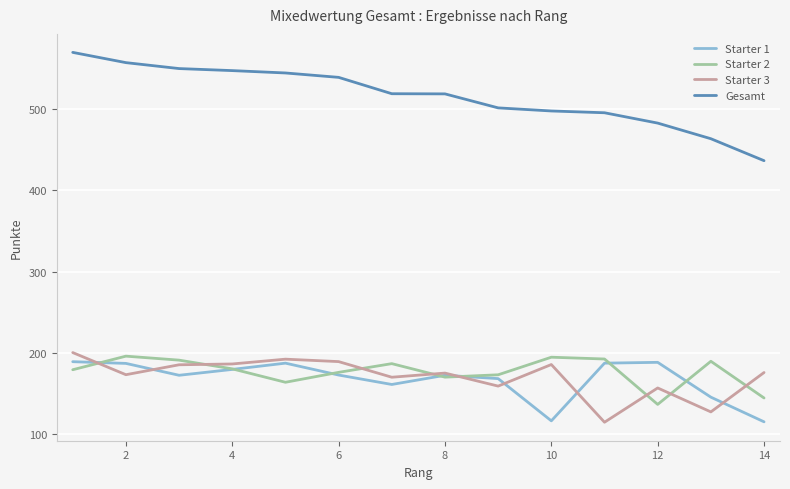

Which series ends up on top after the final intersection of Starter 3 and Starter 2?

Starter 3